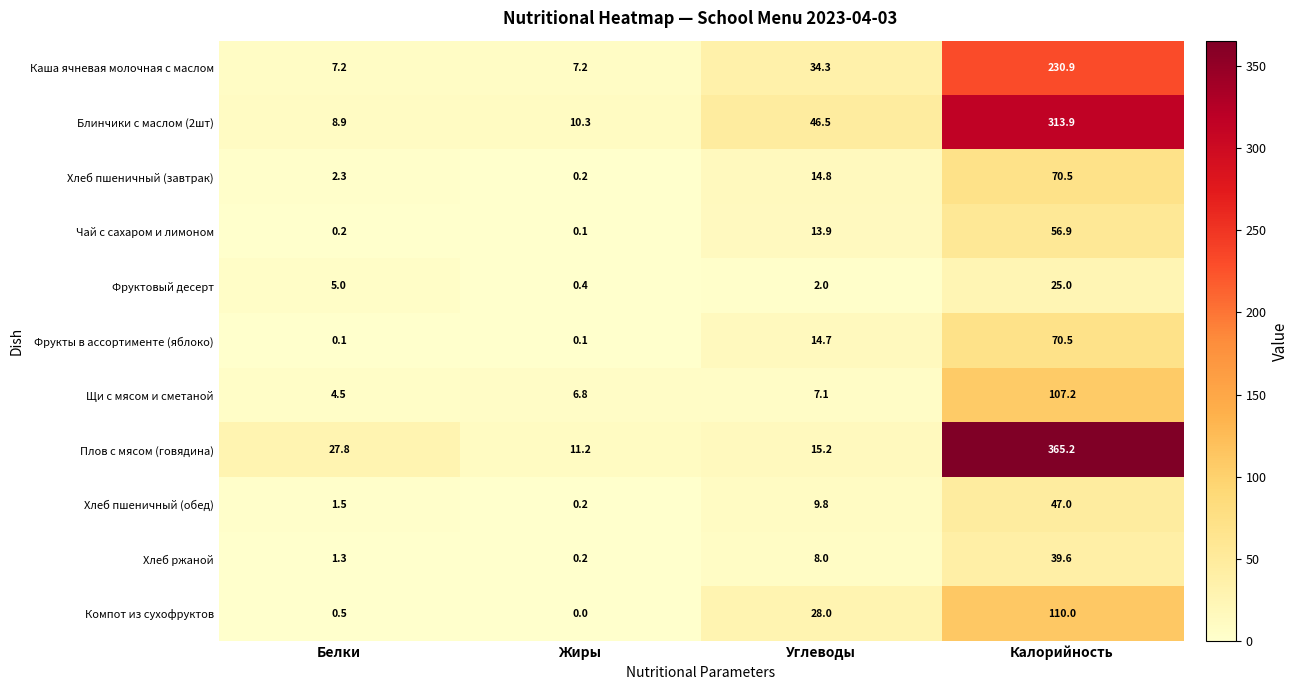

What is the sum of all Блинчики с маслом (2шт) values?

379.6